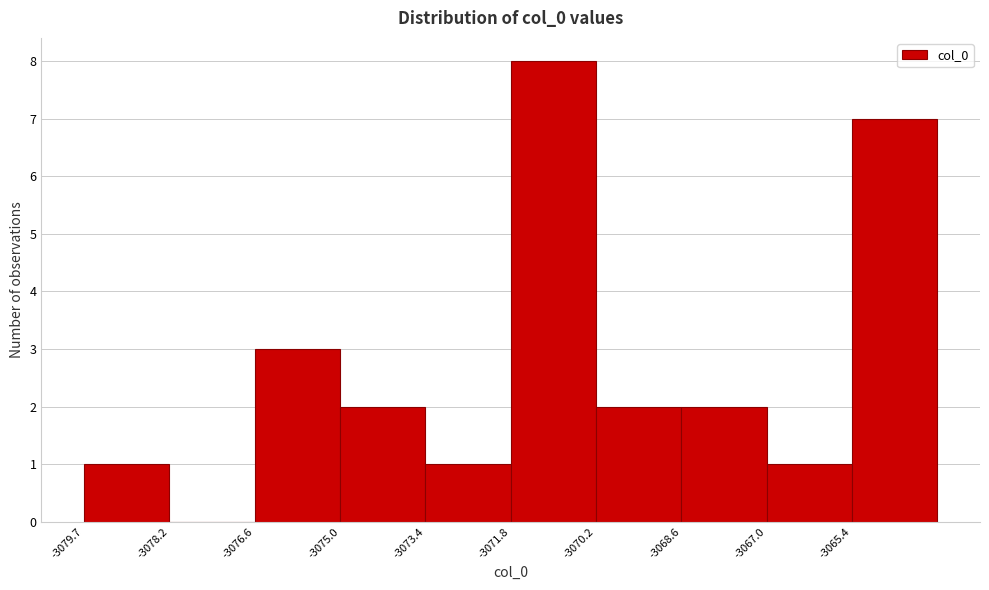

Reading left to right, transcribe this chart: for each bar, give the range it covers on the x-axis and its height. Neither the bar edges nor the heights are printed on the chart, so give them approximately, as read against the axes.

-3079.8 to -3078.2: 1
-3078.2 to -3076.6: 0
-3076.6 to -3075.0: 3
-3075.0 to -3073.4: 2
-3073.4 to -3071.8: 1
-3071.8 to -3070.2: 8
-3070.2 to -3068.6: 2
-3068.6 to -3067.0: 2
-3067.0 to -3065.4: 1
-3065.4 to -3063.8: 7